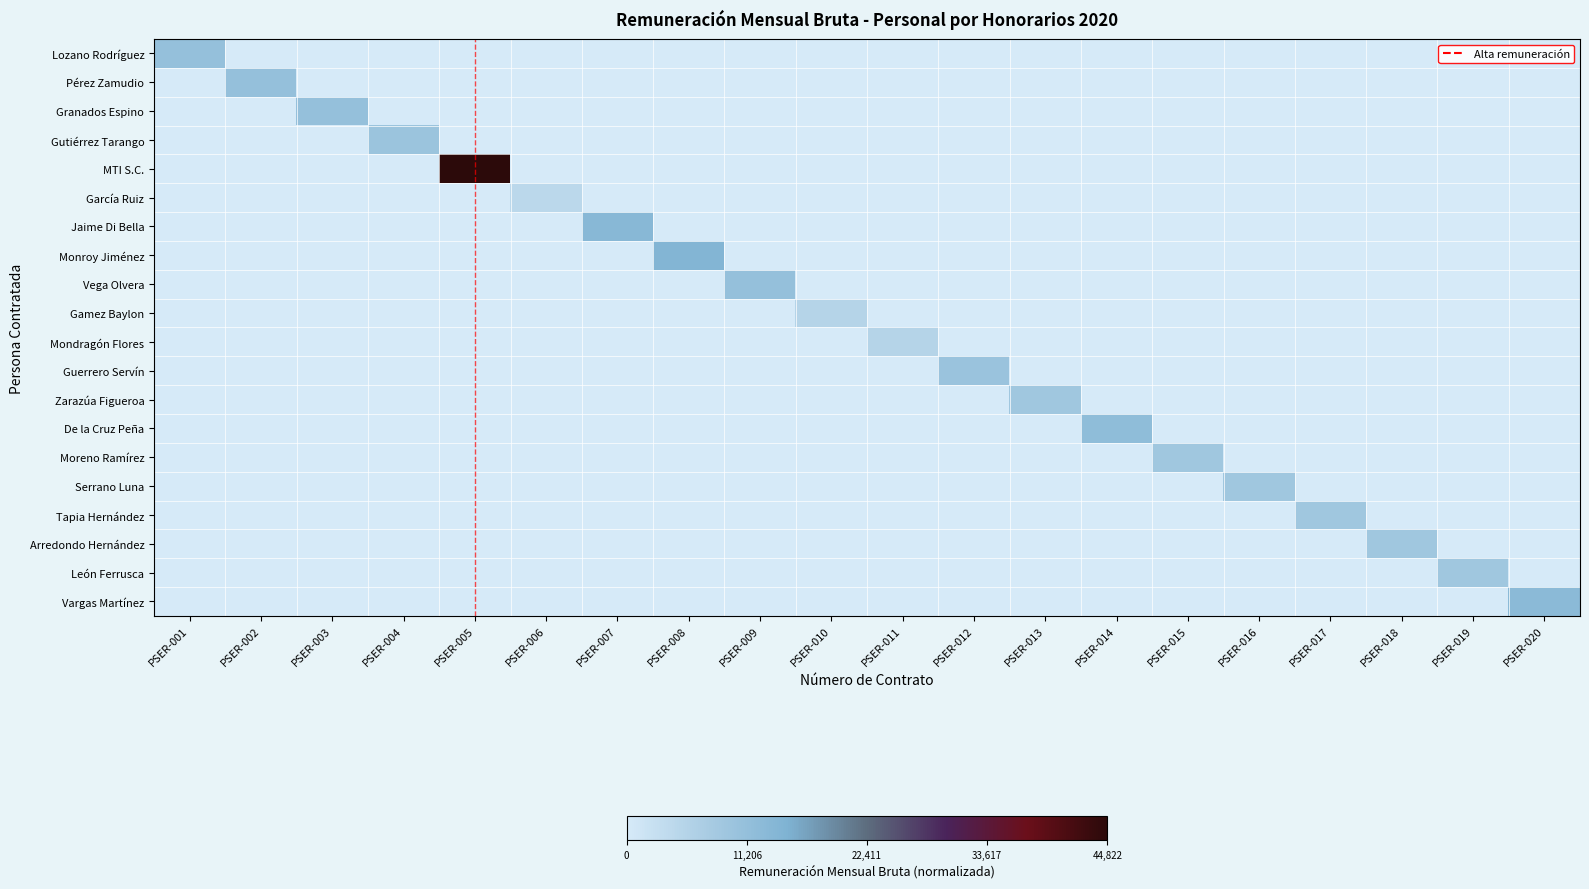

What is the spread (max minus min) of values at PSER-012?

0.2